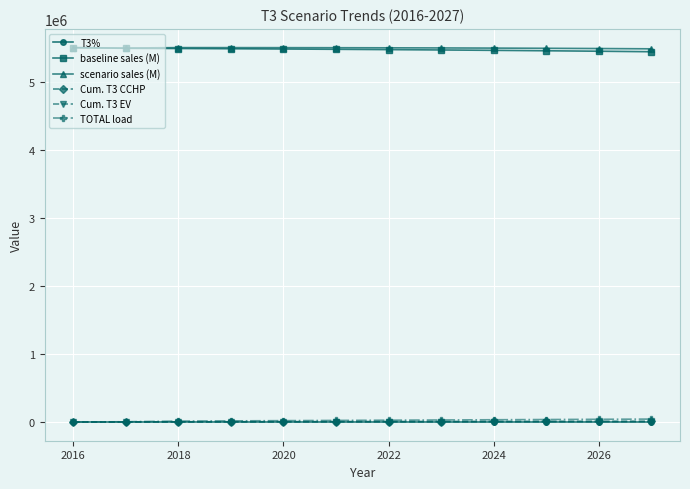

What are all the series names shown in the legend?

T3%, baseline sales (M), scenario sales (M), Cum. T3 CCHP, Cum. T3 EV, TOTAL load